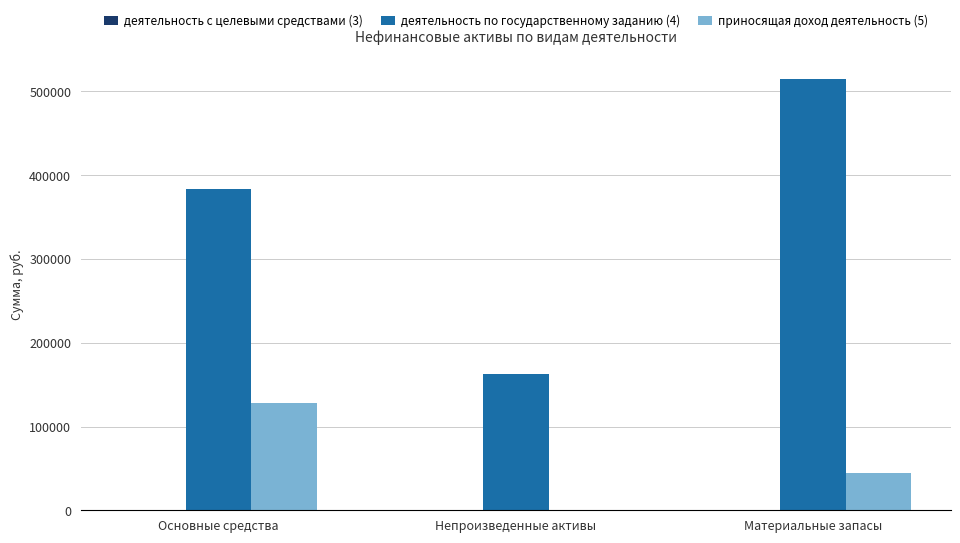

What is the sum of all приносящая доход деятельность (5) values?

172783.9